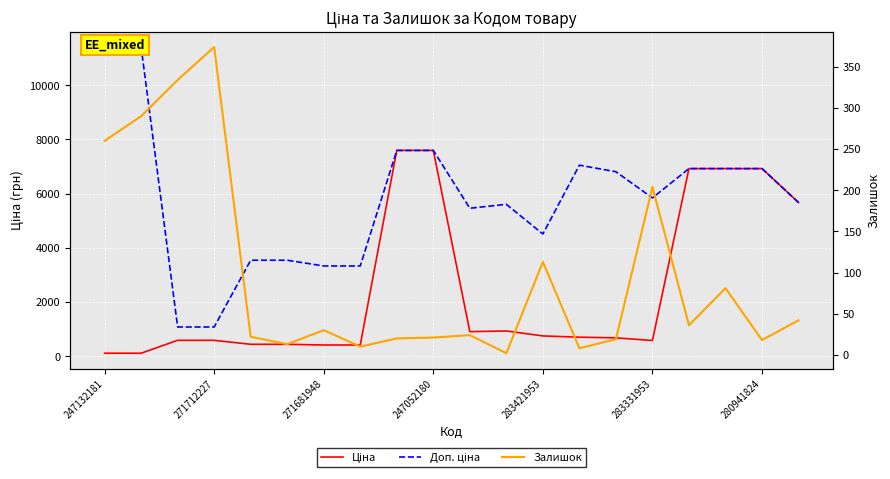

Is it true that Ціна equals 752.2 at 283421953?

True